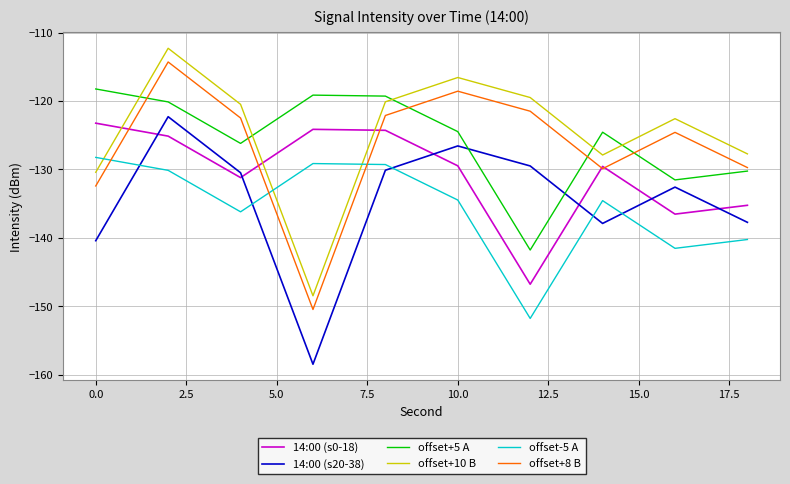

What is the difference between the maximum and minimum values in the offset+5 A series?

23.5